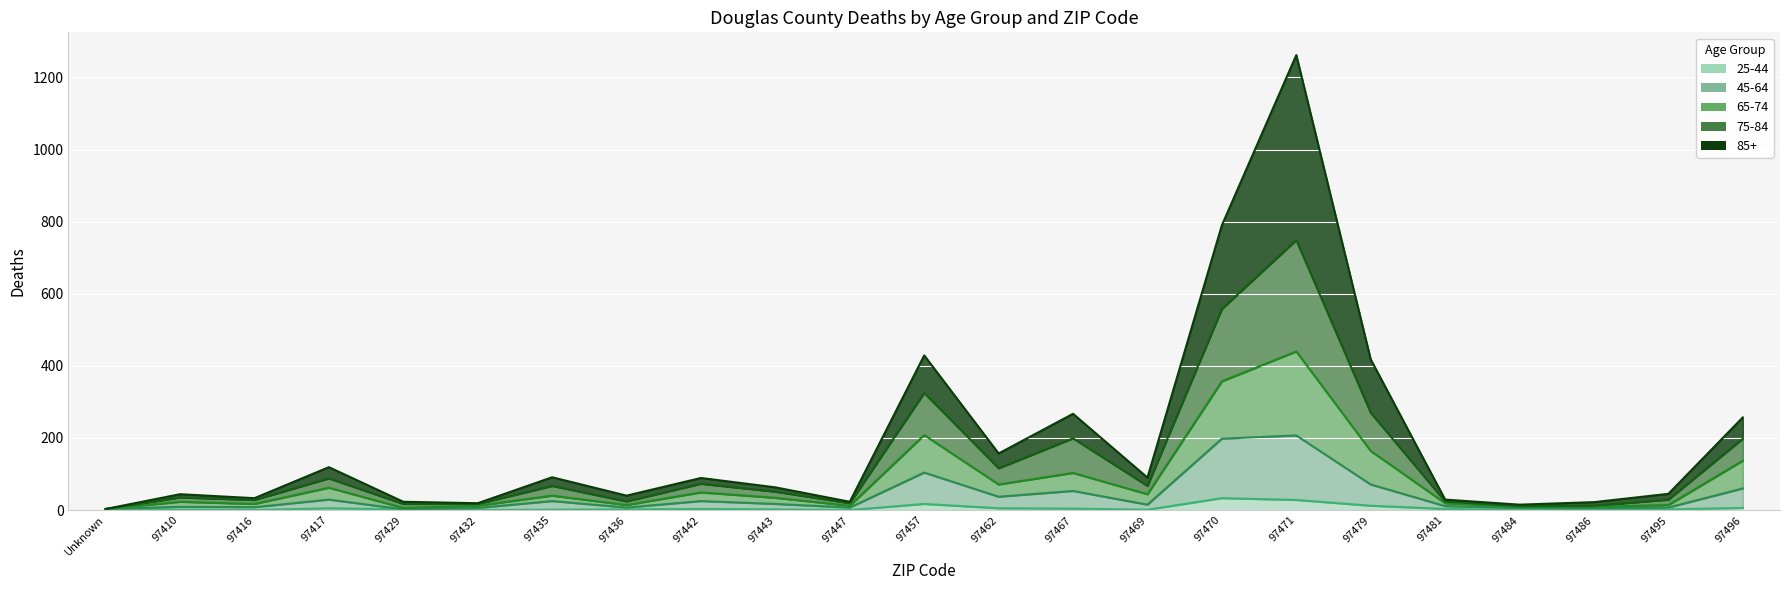

Where is the first local minimum for 45-64?

97416